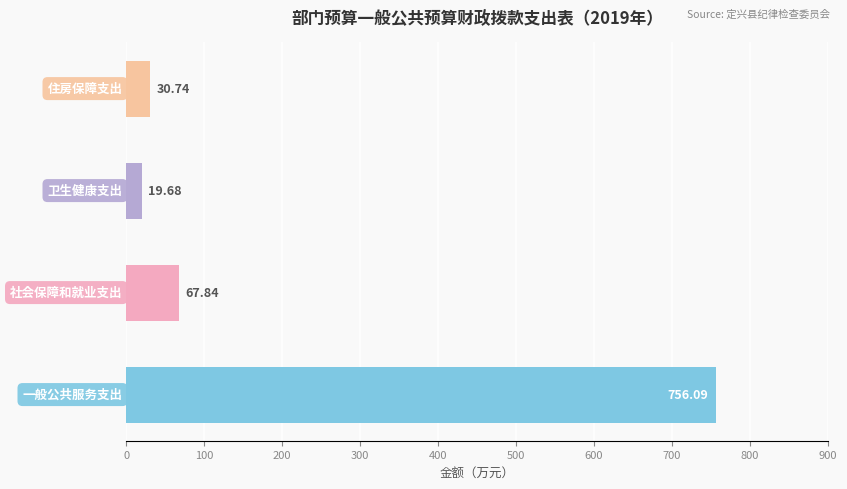

What is the average value?

218.6